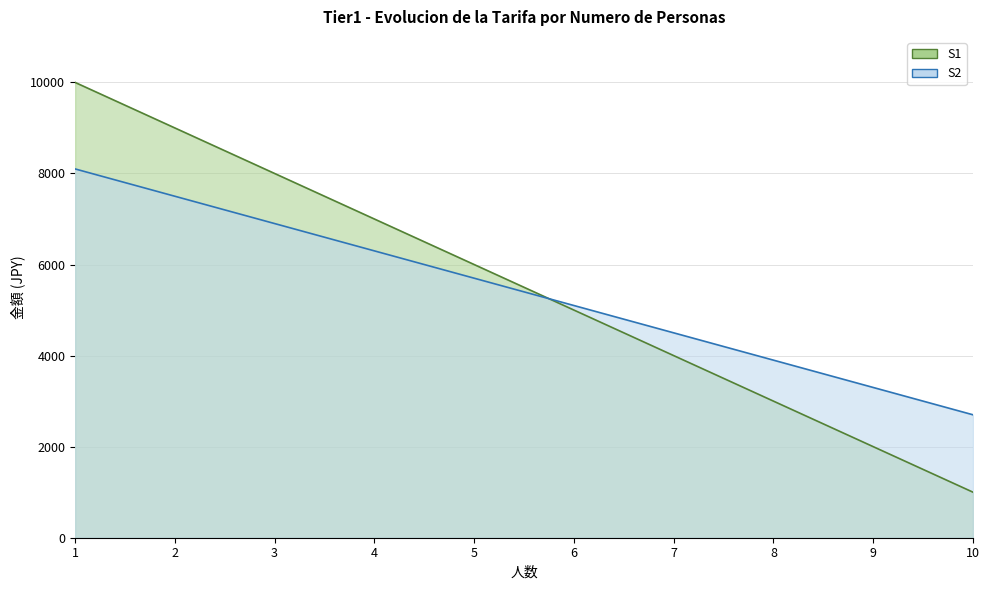

What is the spread (max minus min) of values at 1?

1900